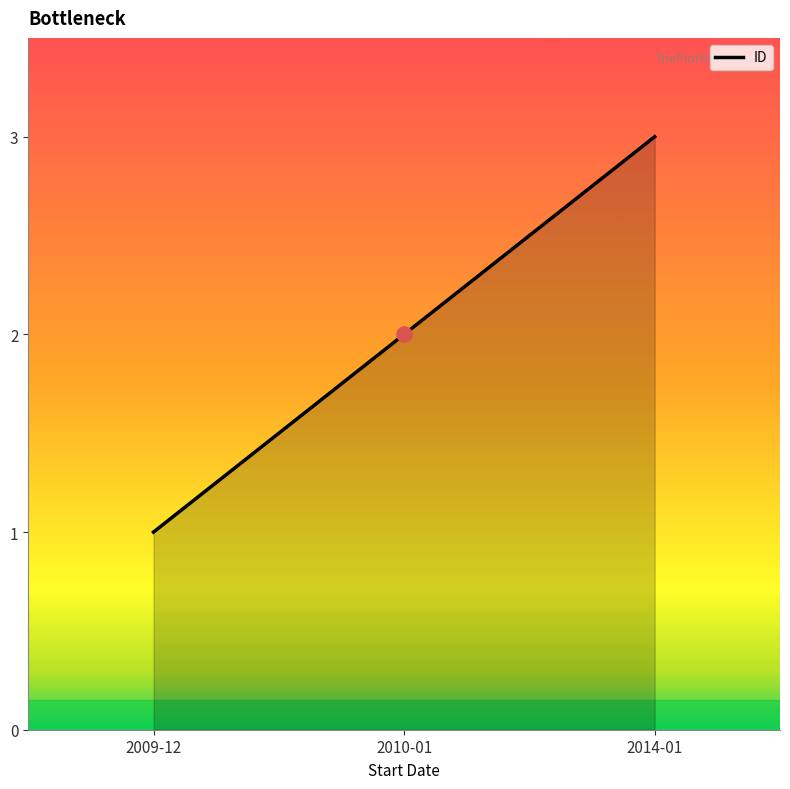

What is the ratio of the value at 2014-01 to the value at 2009-12?

3.0